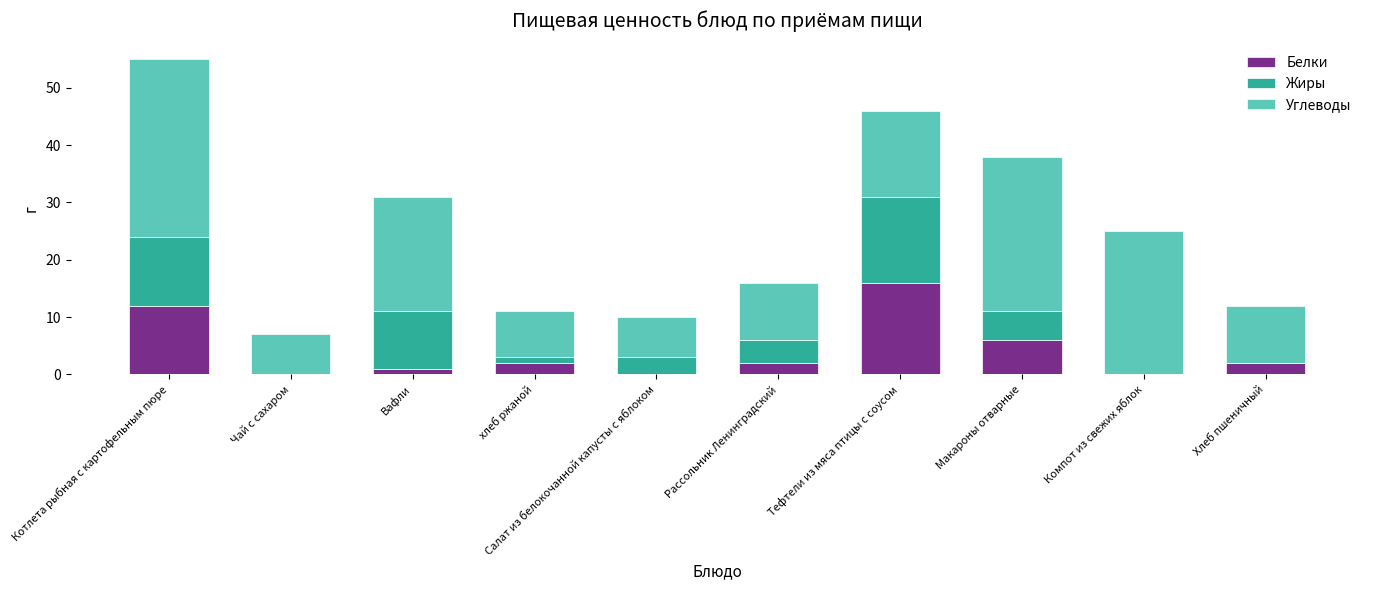

How many distinct data groups are displayed?

3